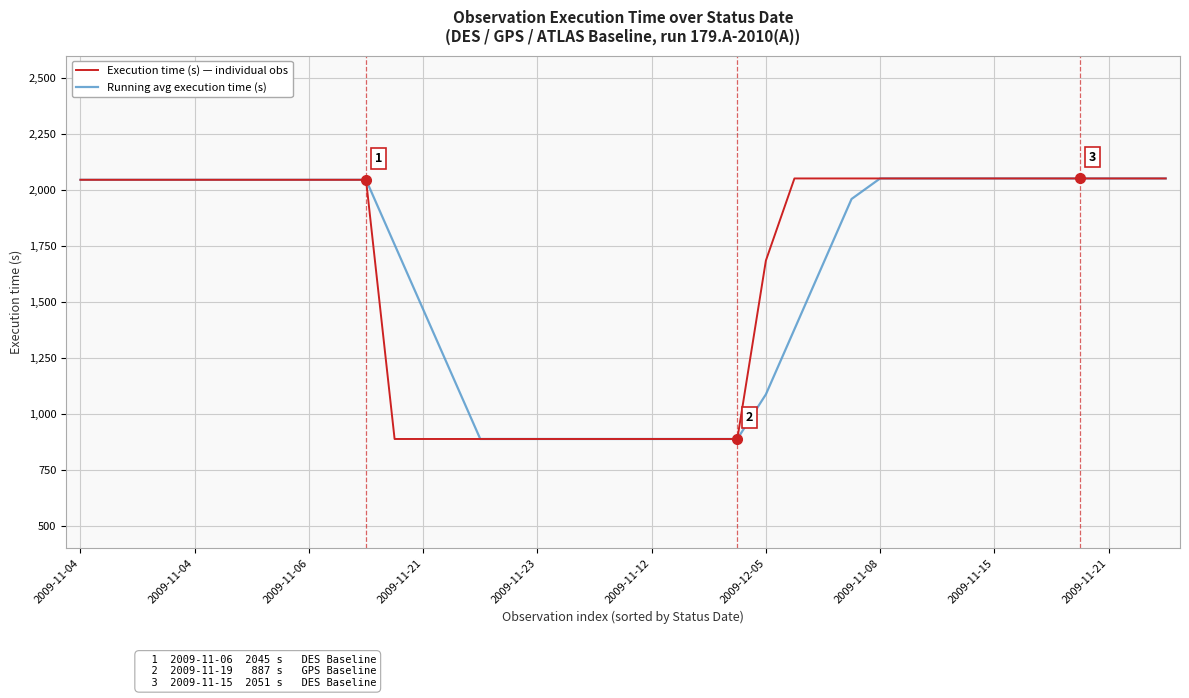

What is the greatest value displayed?

2051.0